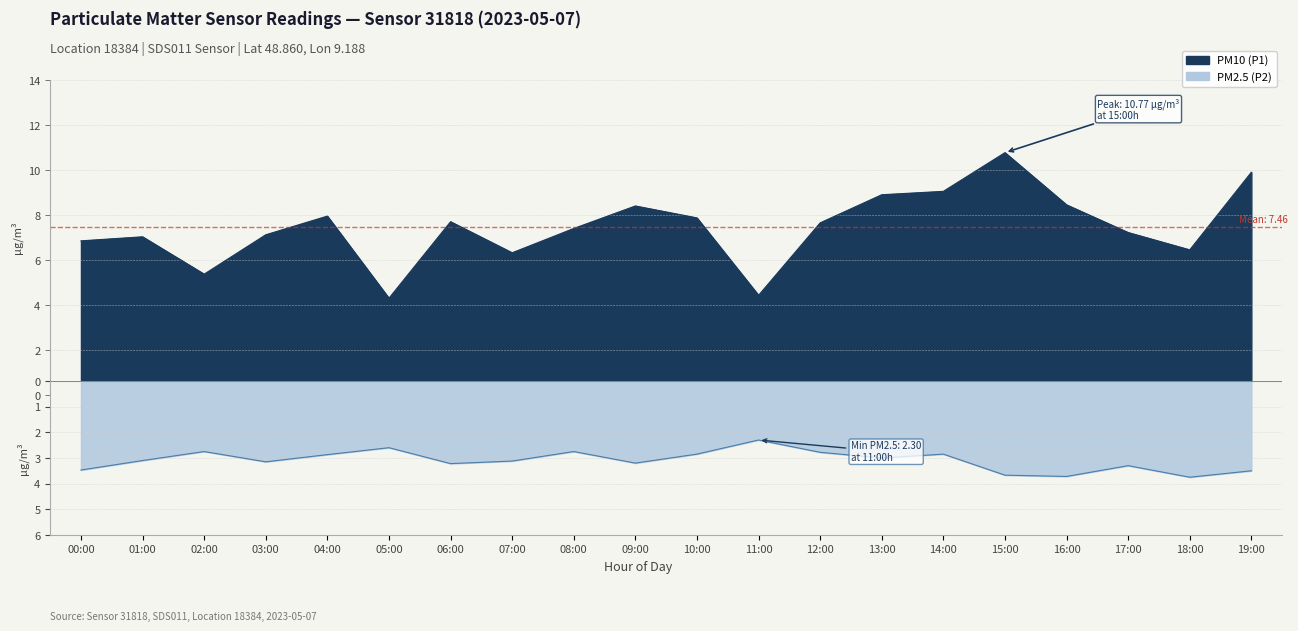

What position from the left is 09:00?

10